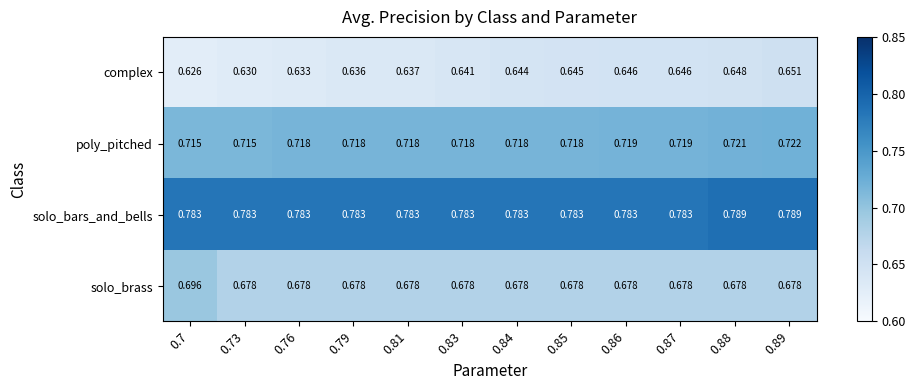

Rank the series by their maximum value, from lowest to highest.

complex, solo_brass, poly_pitched, solo_bars_and_bells